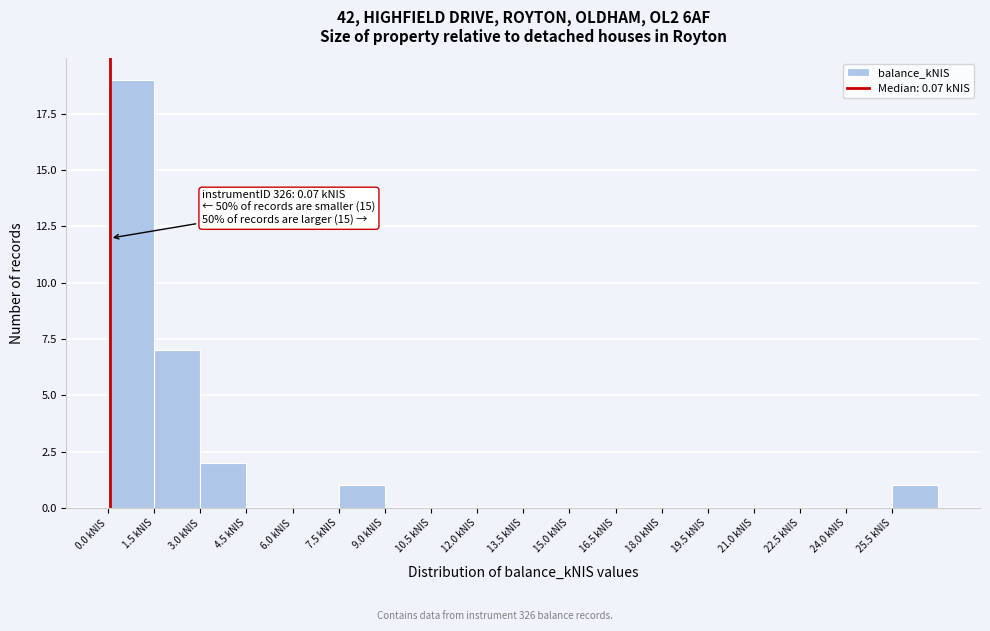

Which range on the x-axis has the tallest bar?

0.0 to 1.5